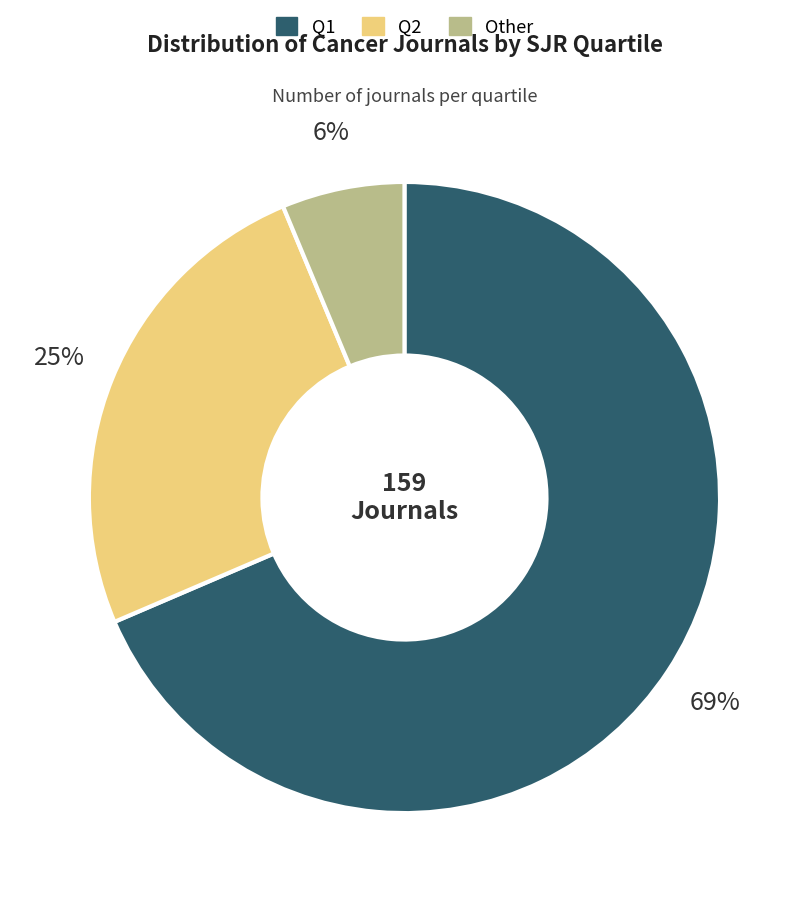

What percentage is the Q1 slice, to the nearest percent?

69%